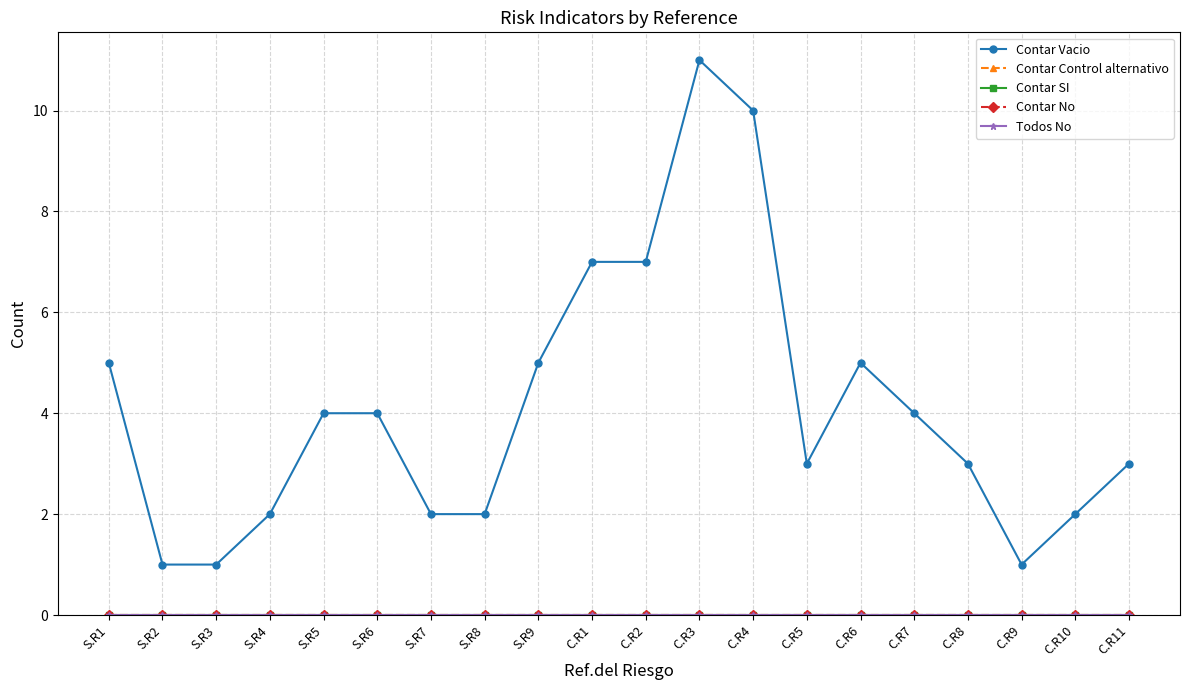

Is this an area chart (filled region under the line)?

No